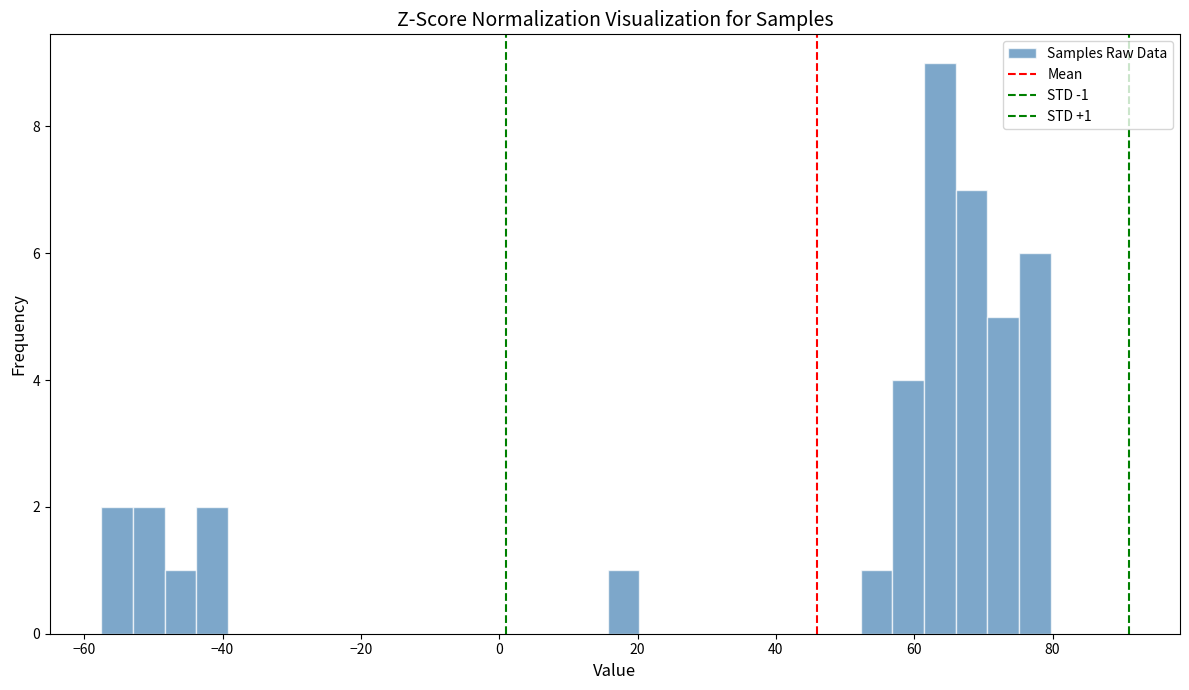

Read against the x-axis, roughly where is the centre of the tallest bar?

64